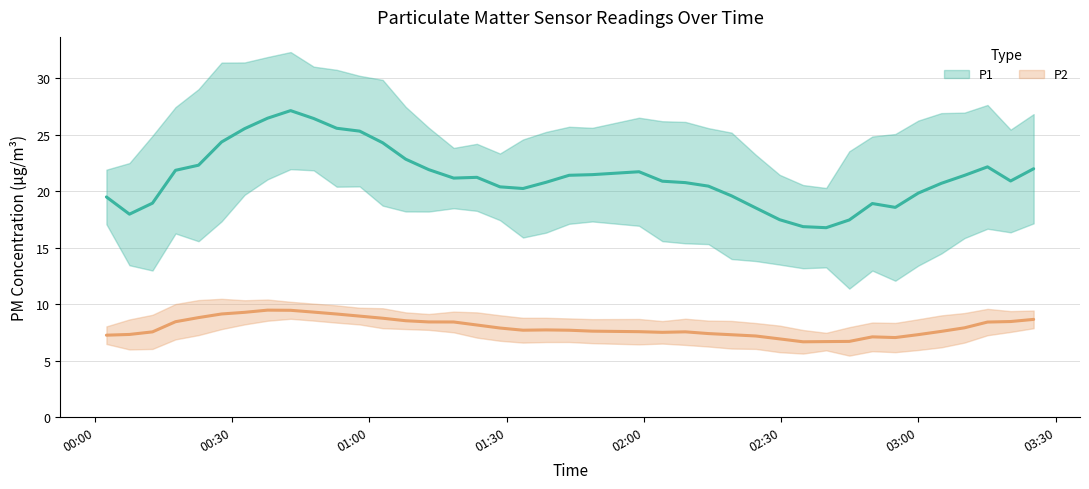

How many lines are shown in the chart?

2